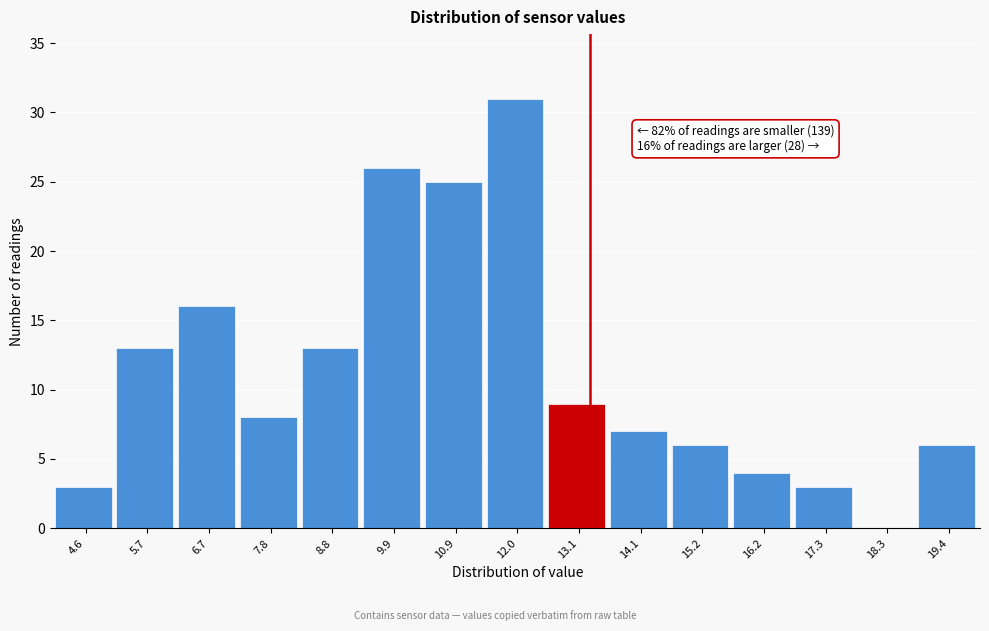

Reading left to right, what are all the values shown in this chart?

4.6=3	5.7=13	6.7=16	7.8=8	8.8=13	9.9=26	10.9=25	12.0=31	13.1=9	14.1=7	15.2=6	16.2=4	17.3=3	18.3=0	19.4=6